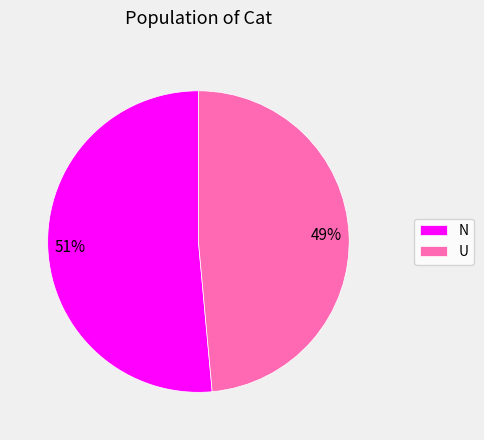

Is it true that U is 41% of the pie?

False